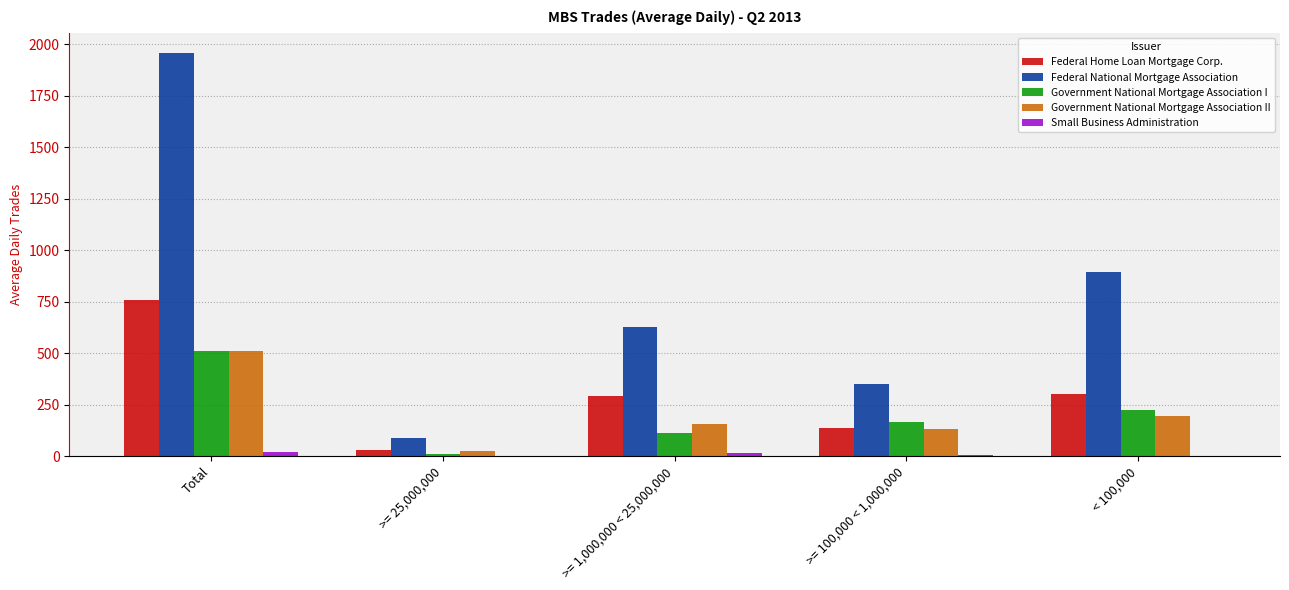

At which label does Federal Home Loan Mortgage Corp. first exceed 290?

Total